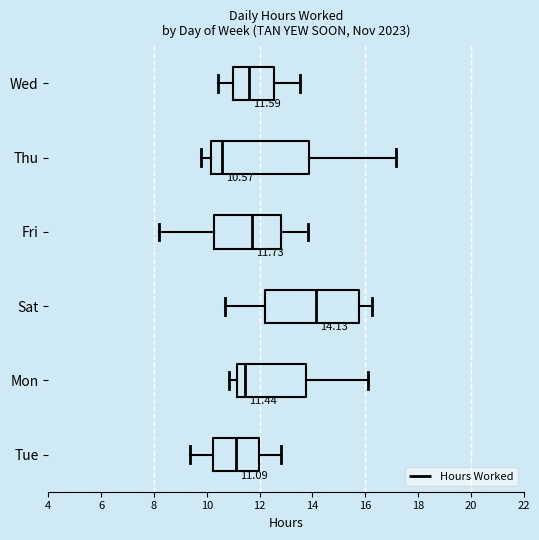

Which box's median line is the furthest to the right?

Sat